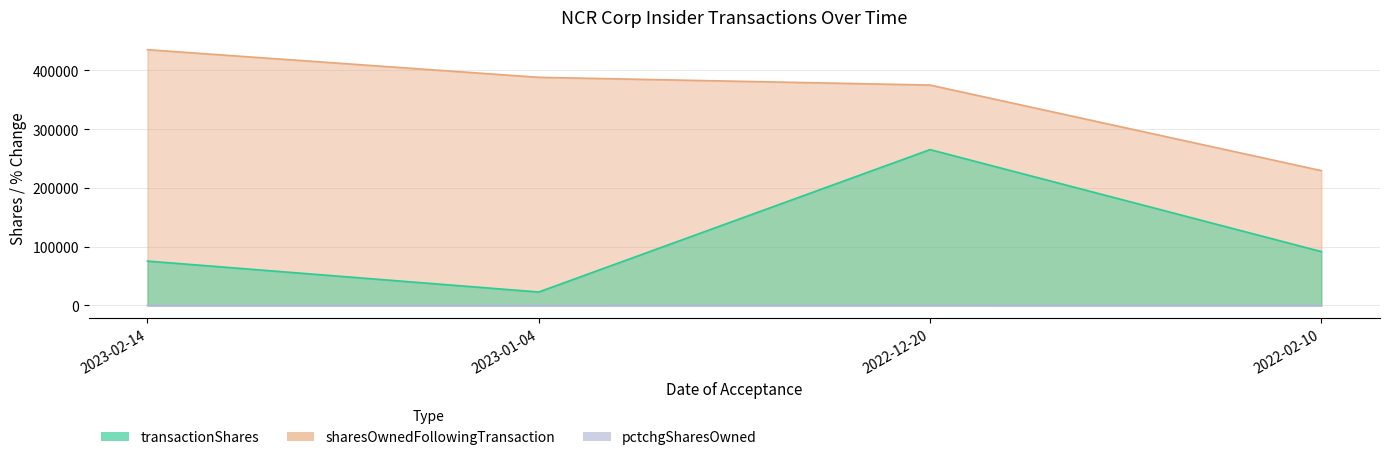

What is the maximum value shown in the chart?

435139